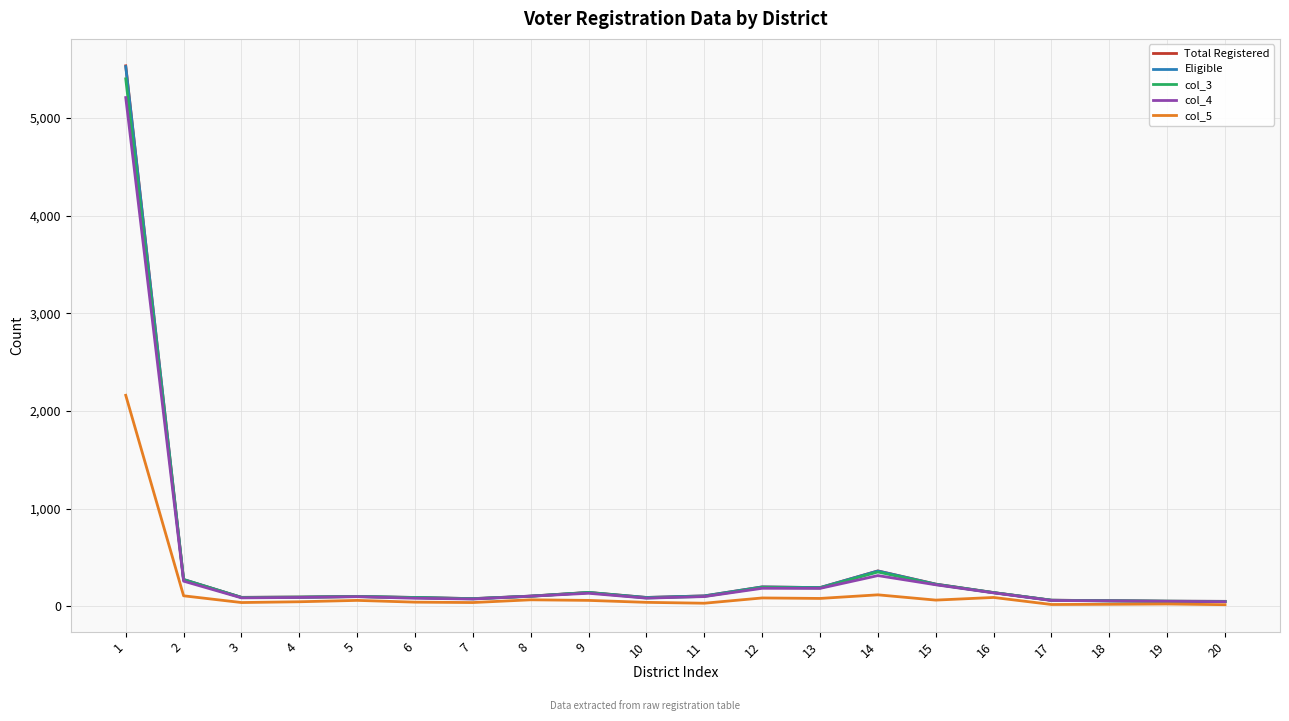

Which series has the largest range (max minus min)?

Total Registered